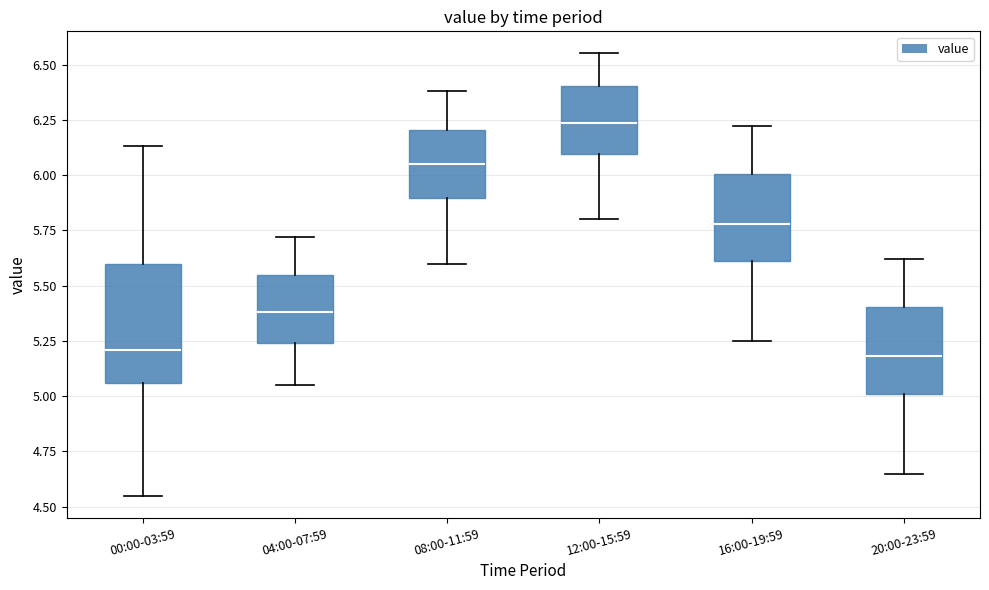

Where is the lower edge of the box for 20:00-23:59 on the y-axis? The values are not printed on the chart, so give them approximately, as read against the axis.

5.00